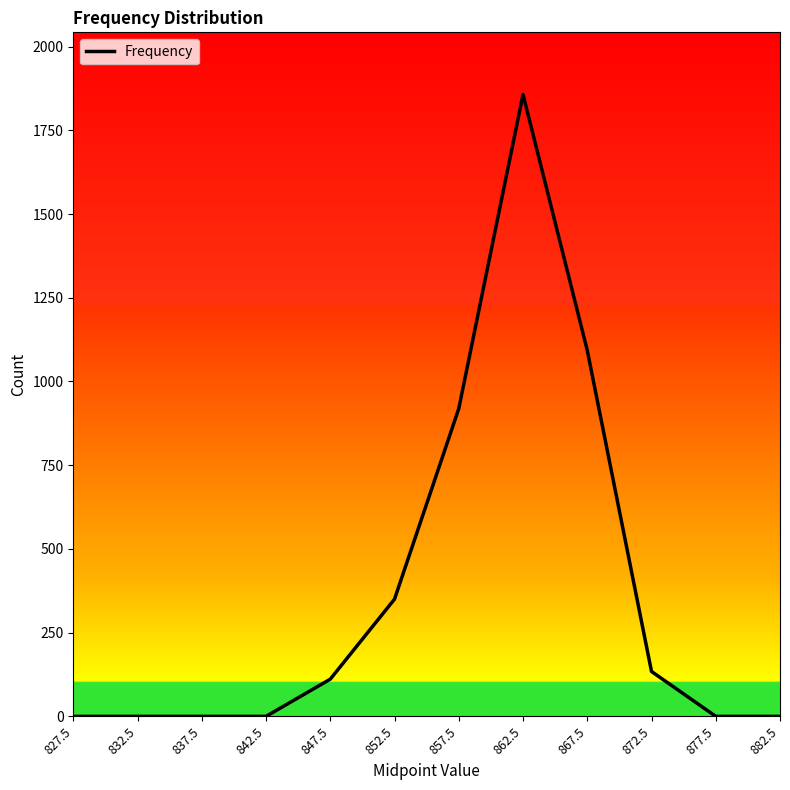

The chart shows a value of 0 at 832.5. True or false?

True